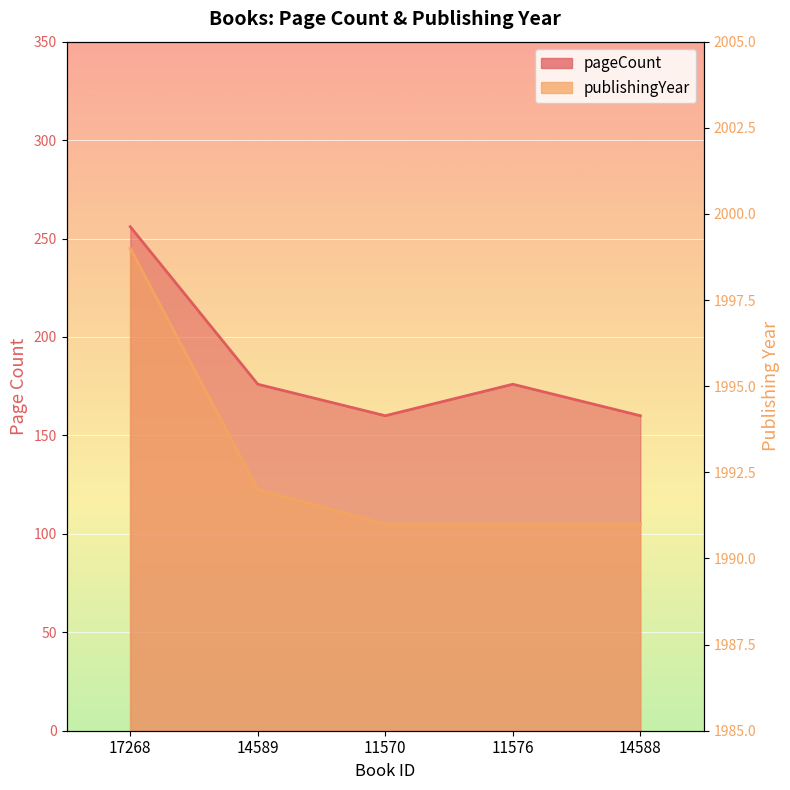

Which label corresponds to the largest value in the chart?

17268